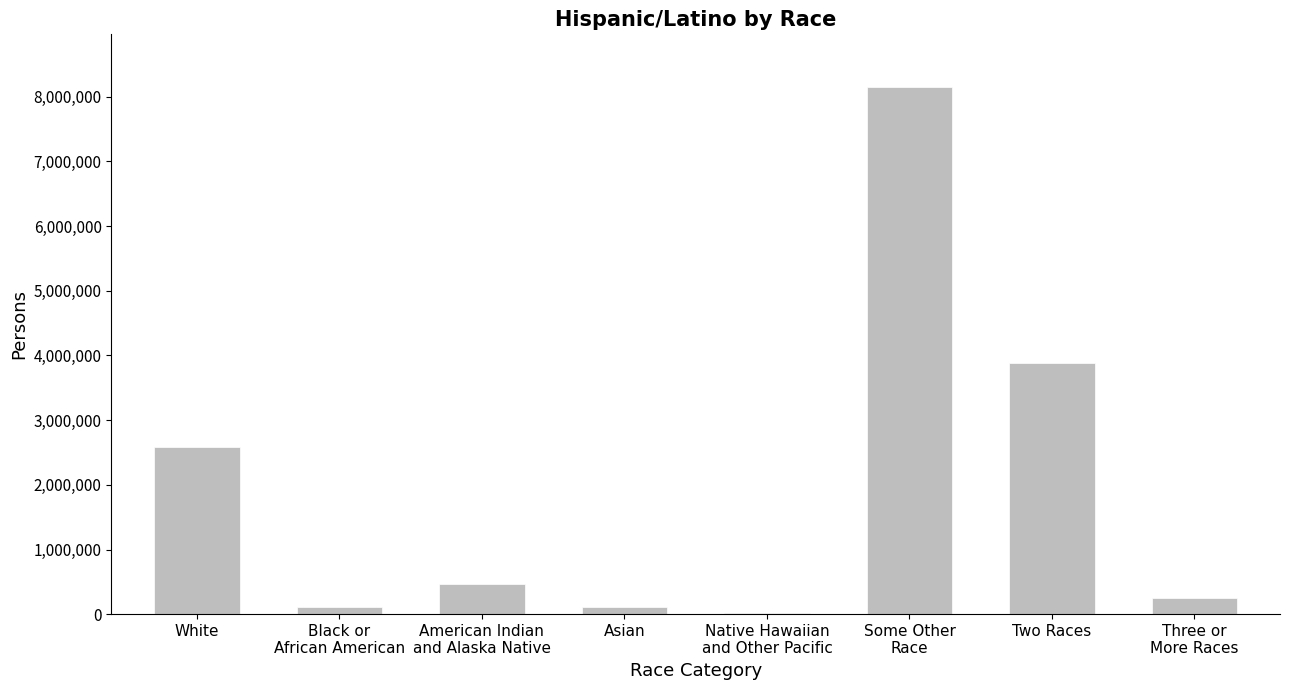

Count the number of categories in the chart.

8